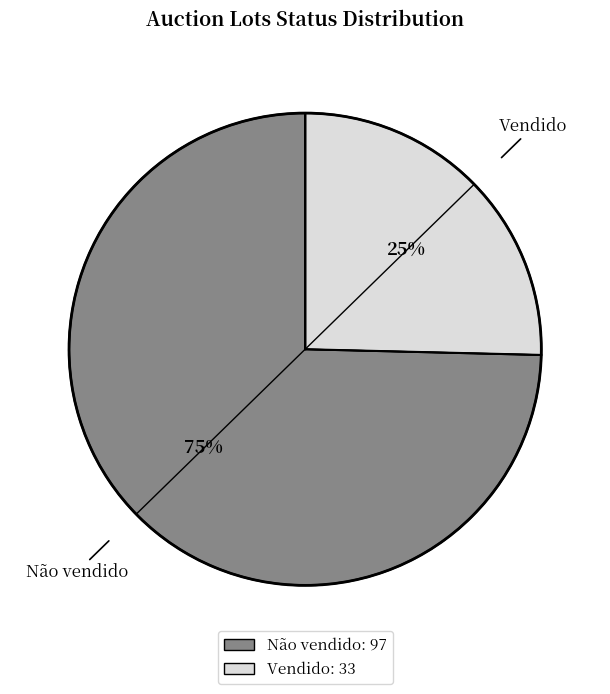

The Não vendido slice represents 80% of the pie. True or false?

False